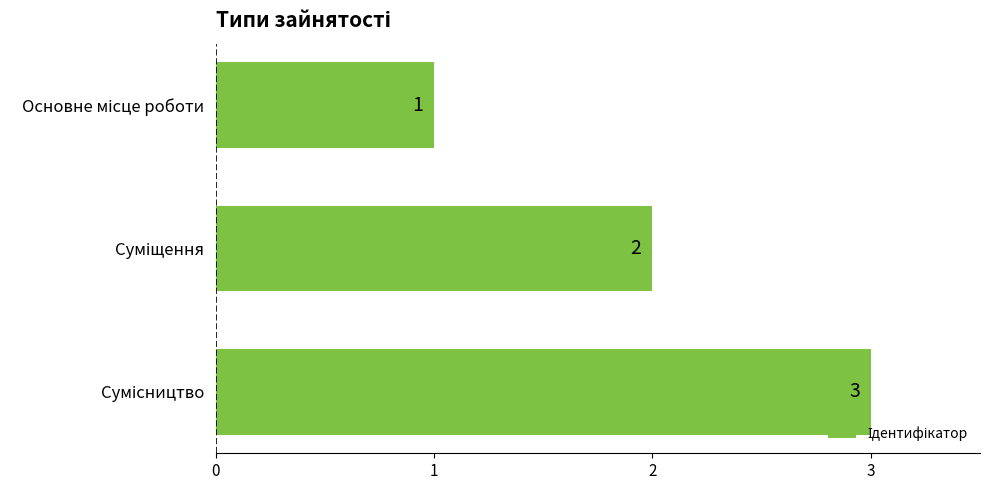

What is the sum of all values?

6